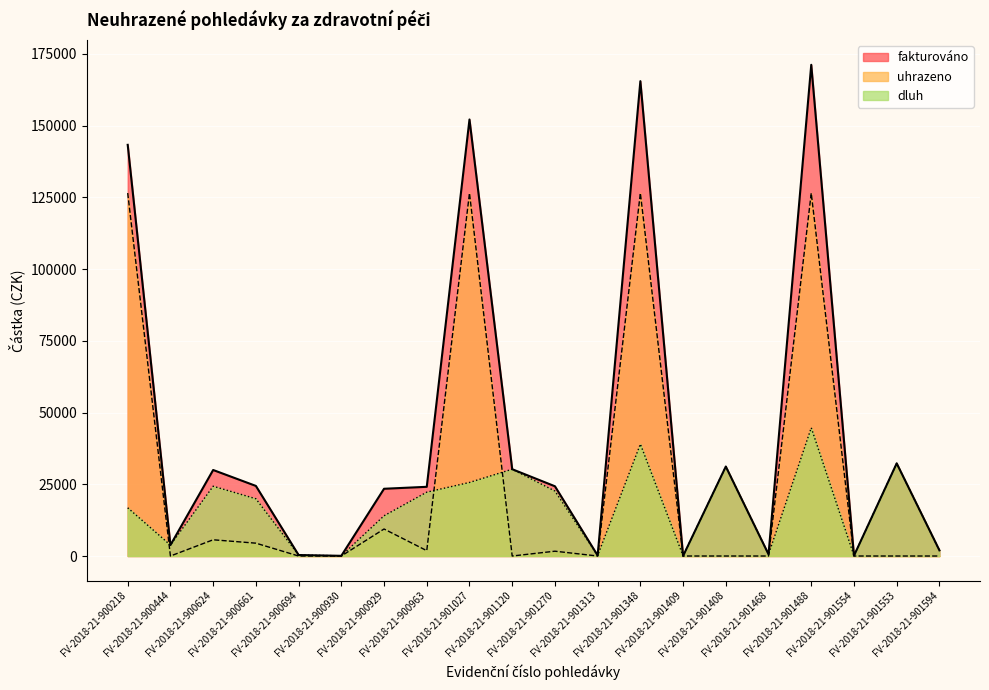

How many interior local valleys does the uhrazeno series have?

4